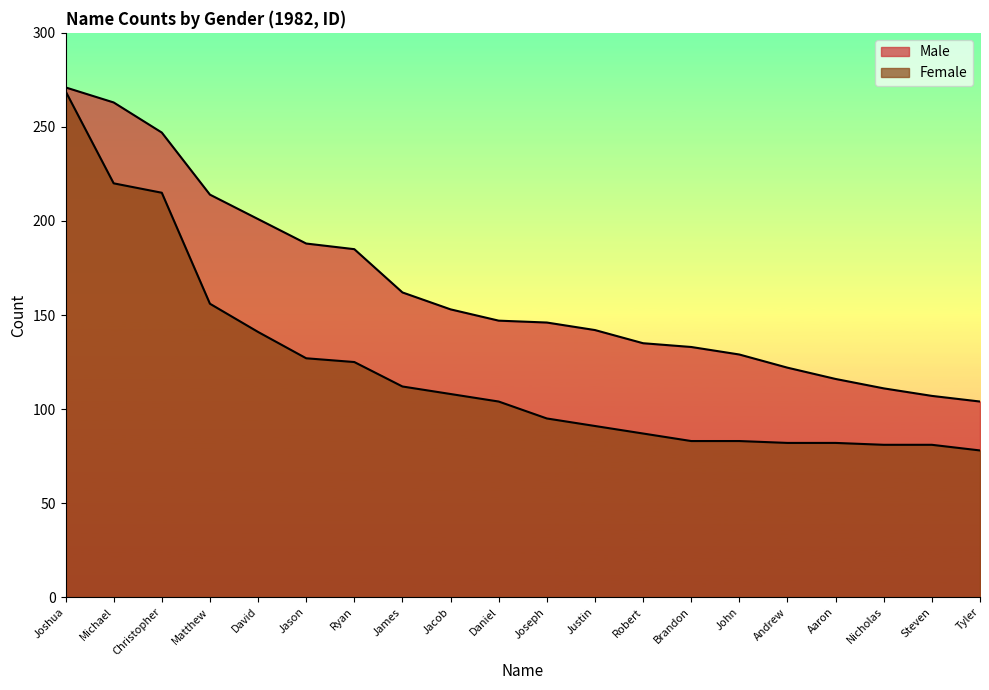

What is the maximum value for Male?

271